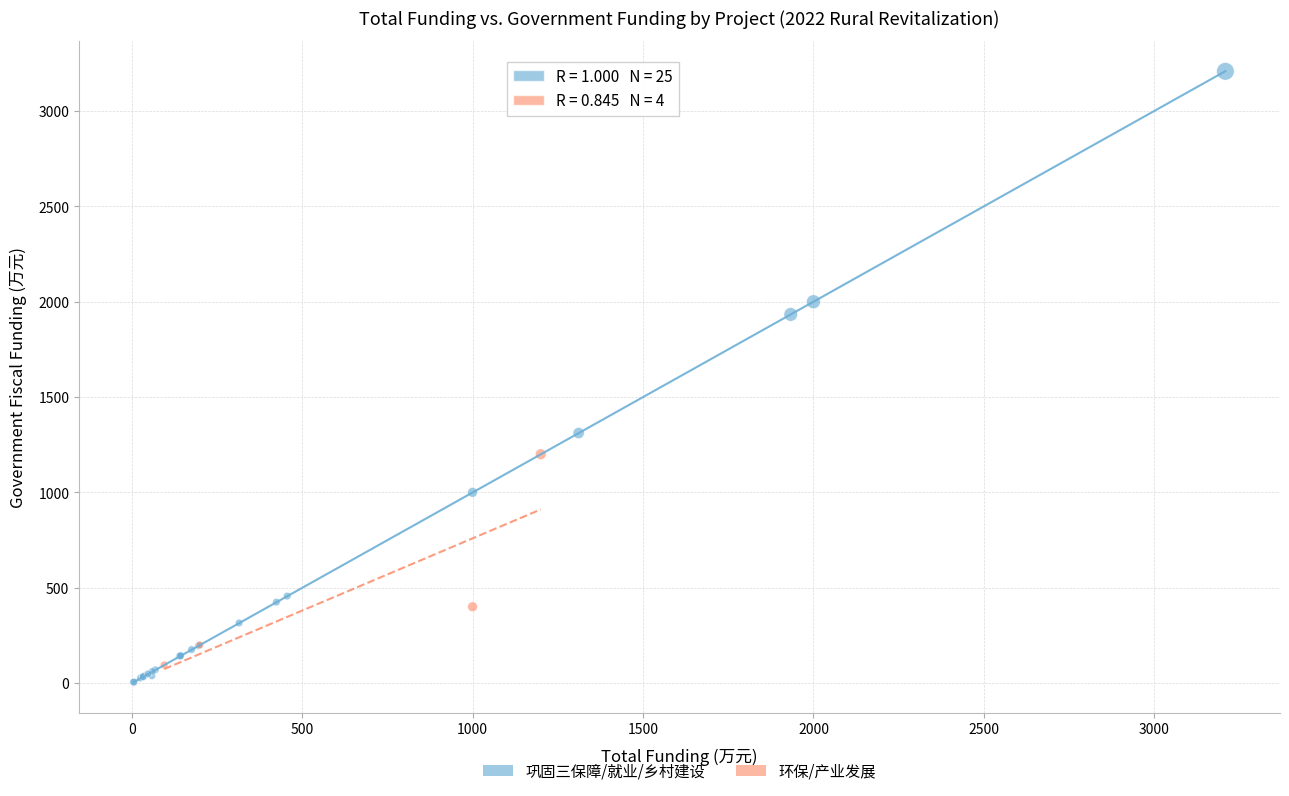

Which series has the largest Y range (max minus min)?

巩固三保障/就业/乡村建设